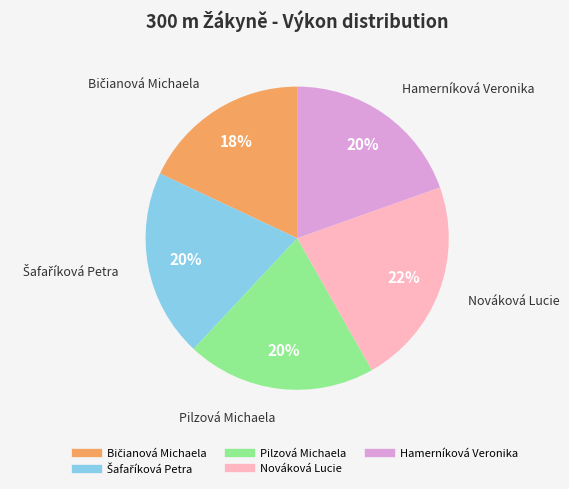

Is there any slice that represents more than half of the pie?

No